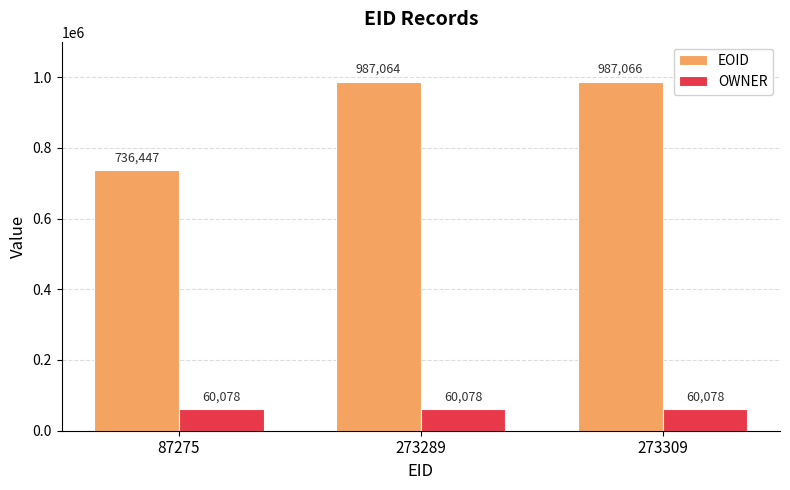

How many bars are there in total?

6